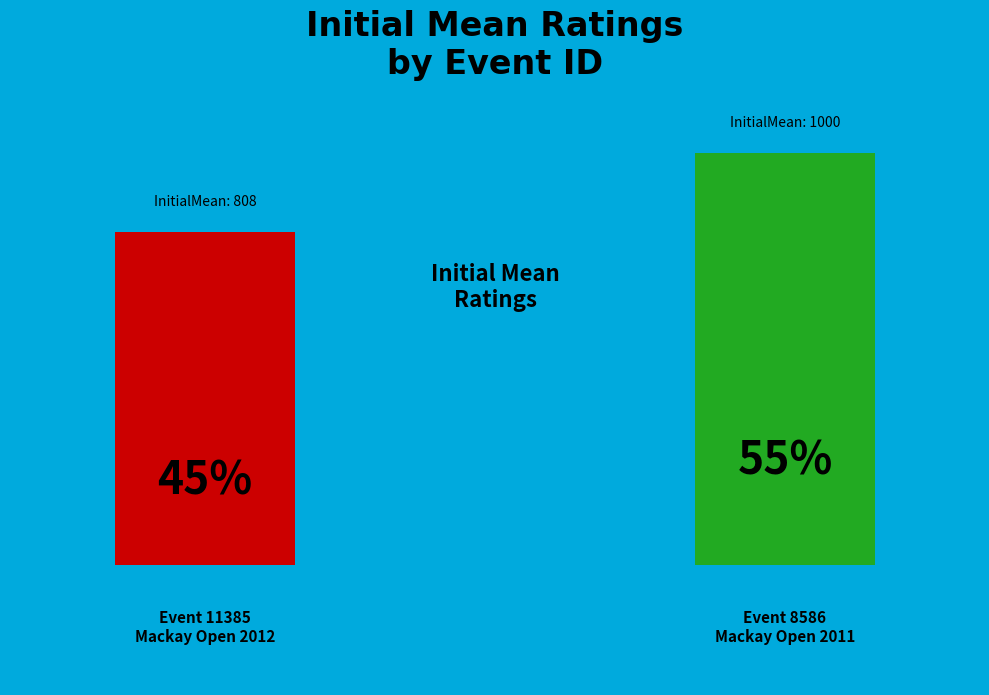

Rank the categories by value from highest to lowest.

8586, 11385